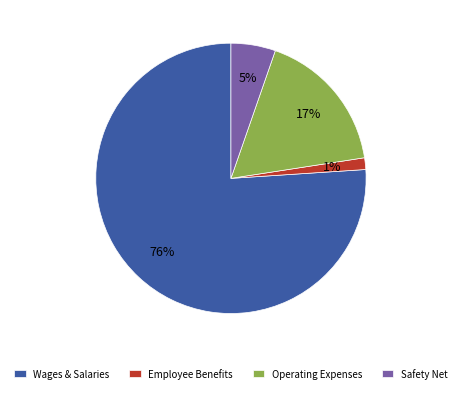

Combined, do Operating Expenses and Wages & Salaries account for over 50%?

Yes